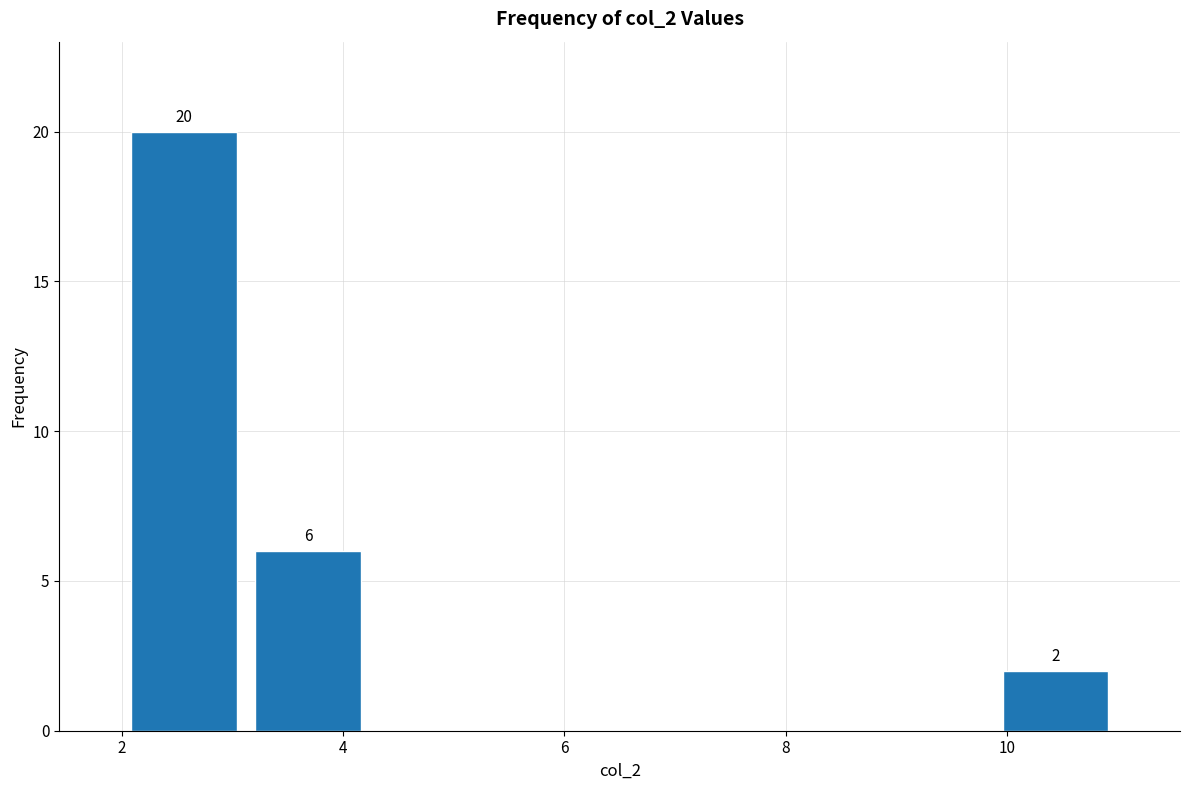

Over which range of the x-axis is the bar tallest?

2.0 to 3.2